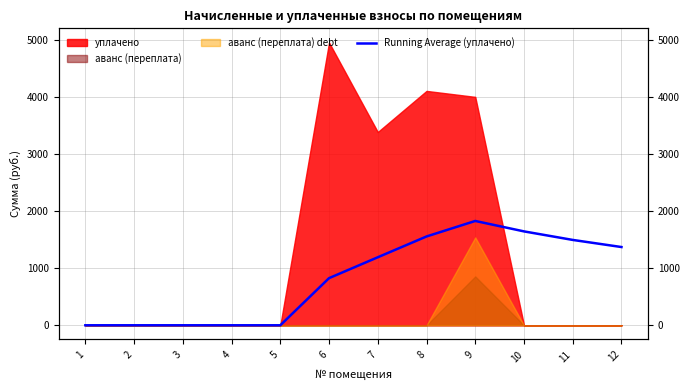

List the labels in order of value, smallest first.

1, 2, 3, 4, 5, 6, 7, 12, 11, 8, 10, 9